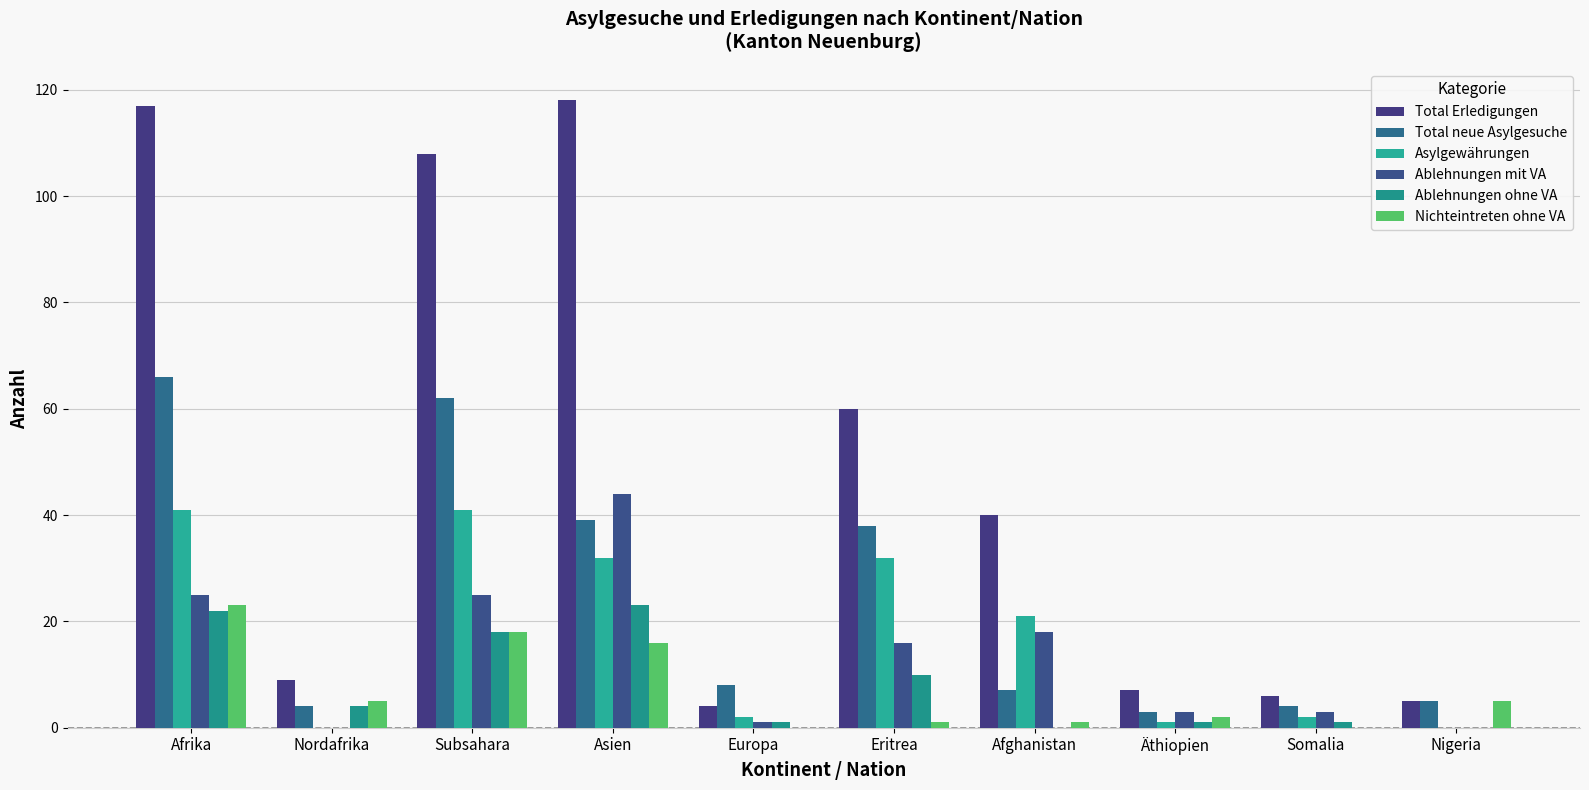

What is the average value of the Nichteintreten ohne VA series?

7